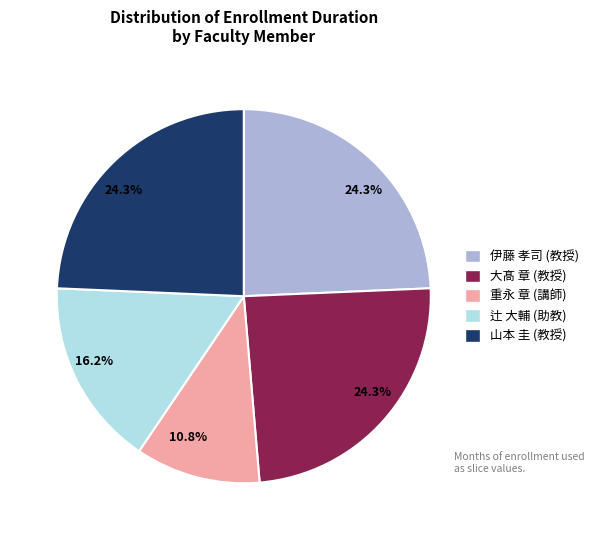

Is there a majority slice in this chart?

No